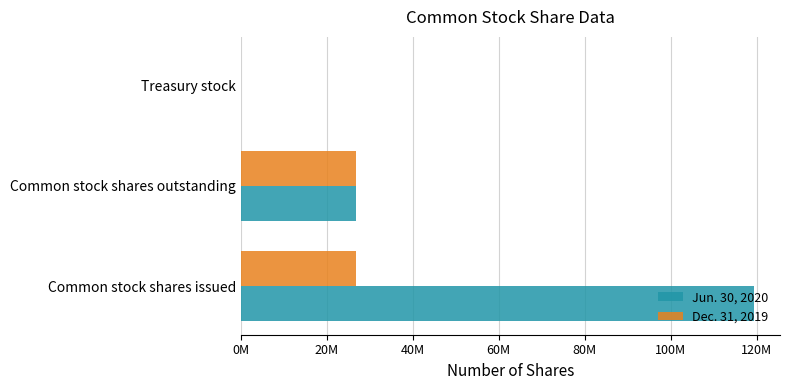

What are all the series names shown in the legend?

Jun. 30, 2020, Dec. 31, 2019